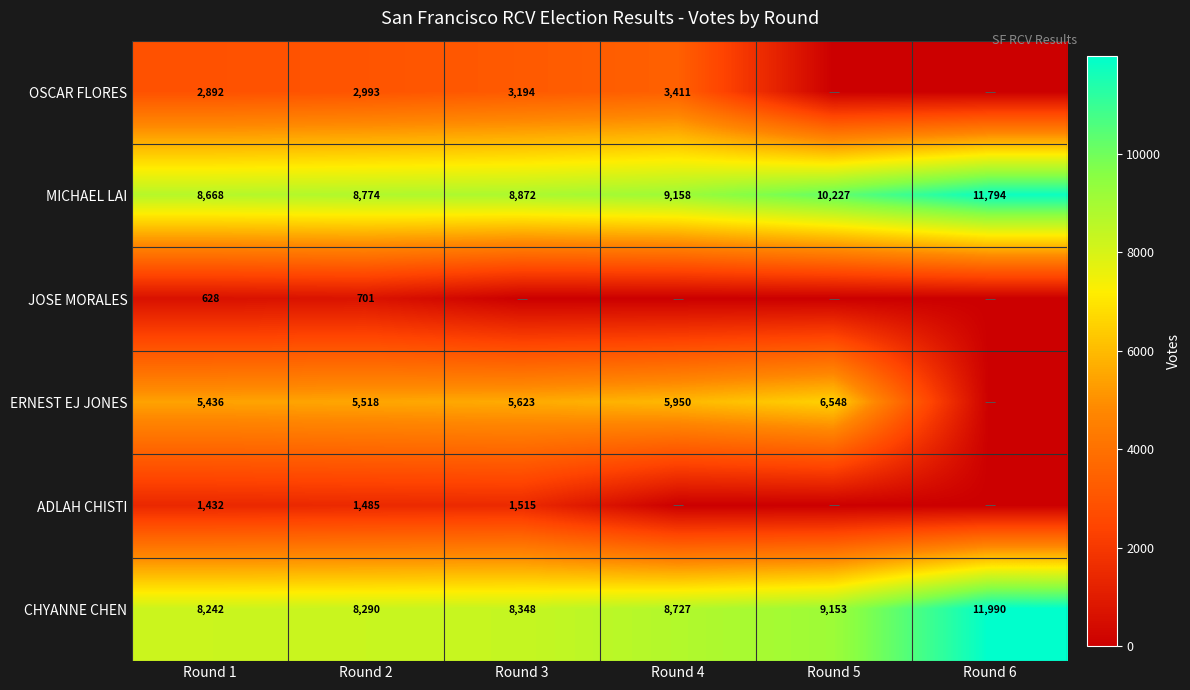

What is the difference between the highest and lowest values at Round 5?

10227